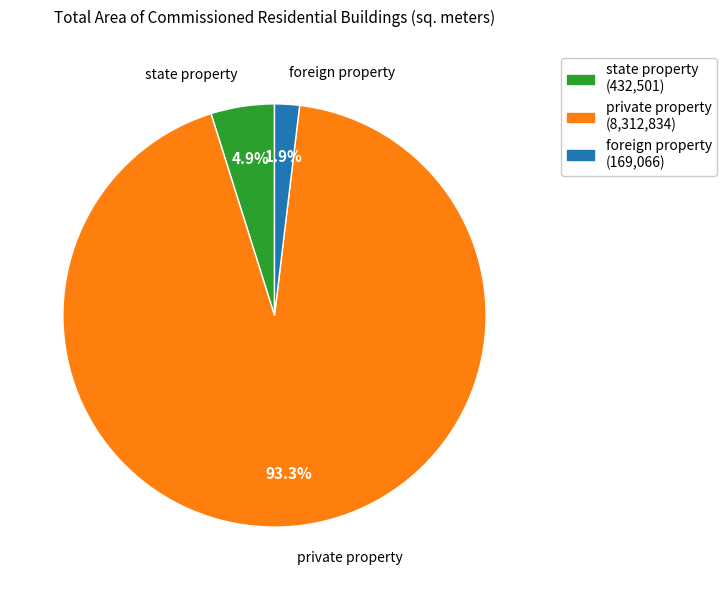

How many slices are in this pie chart?

3